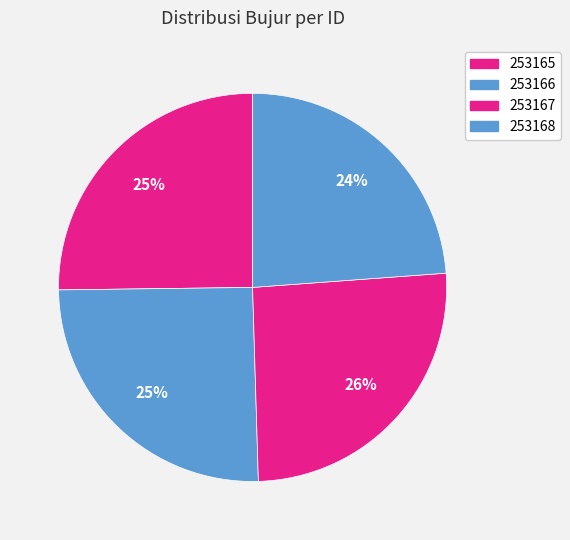

Which category has the biggest portion of the pie?

253167